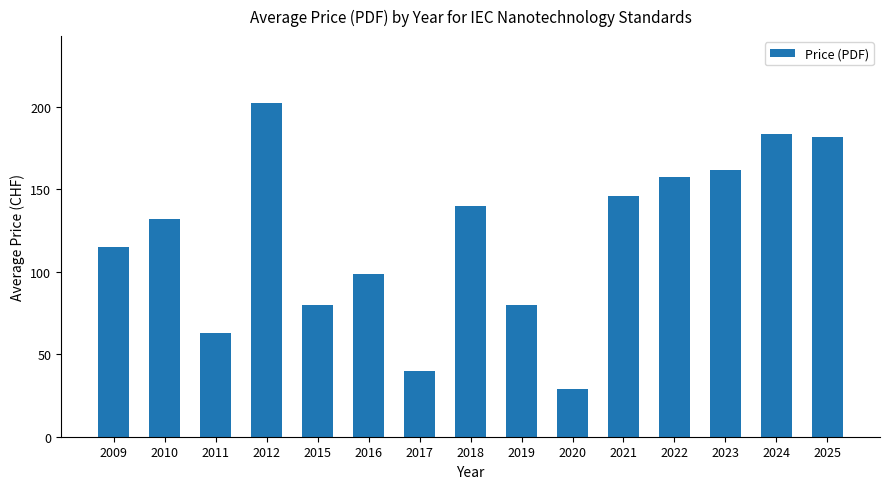

Is it true that the value at 2018 is 75.5?

False